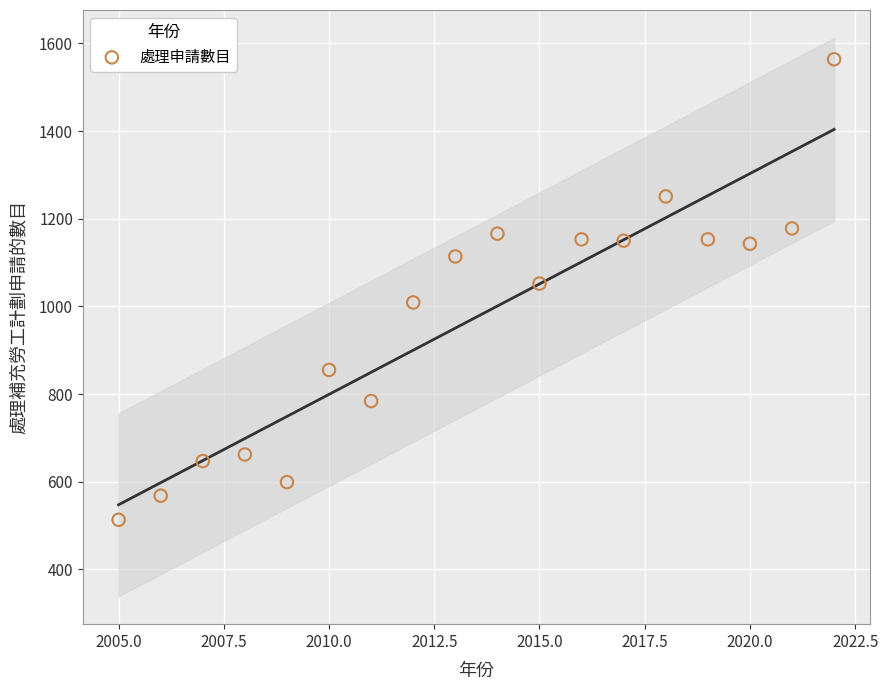

What is the range of X values (max minus min)?

17